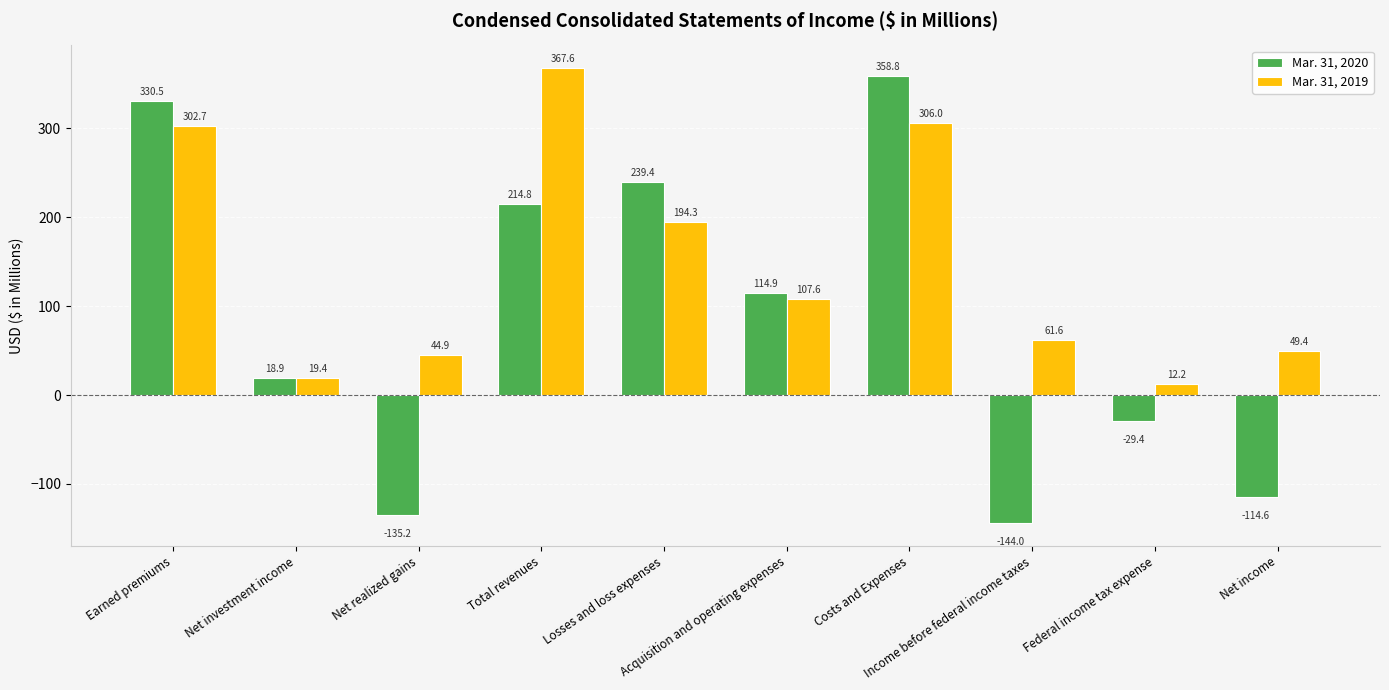

Where is Mar. 31, 2019 nearest to the value 189?

Losses and loss expenses